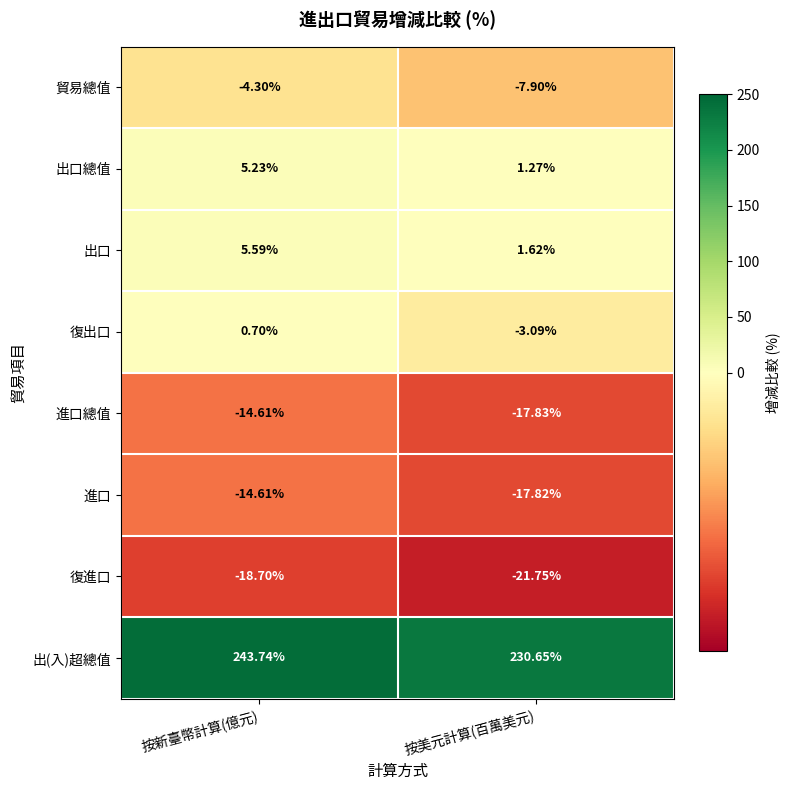

Rank the categories by 出口 value from highest to lowest.

按新臺幣計算(億元), 按美元計算(百萬美元)